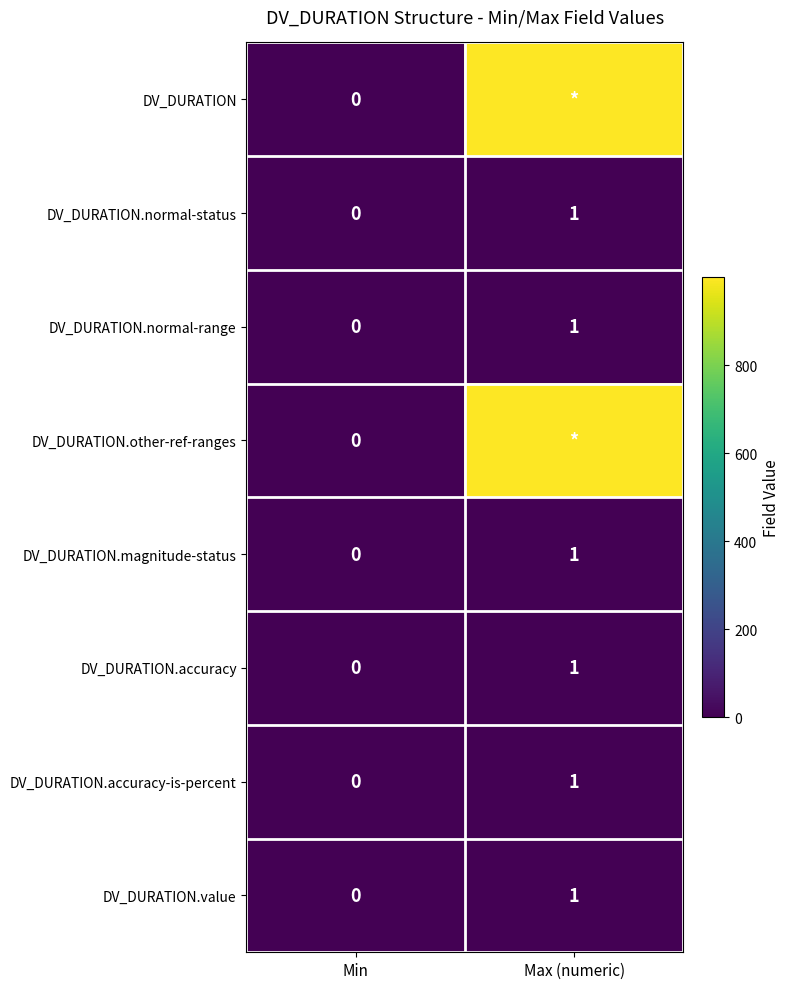

How many series are shown in this chart?

8